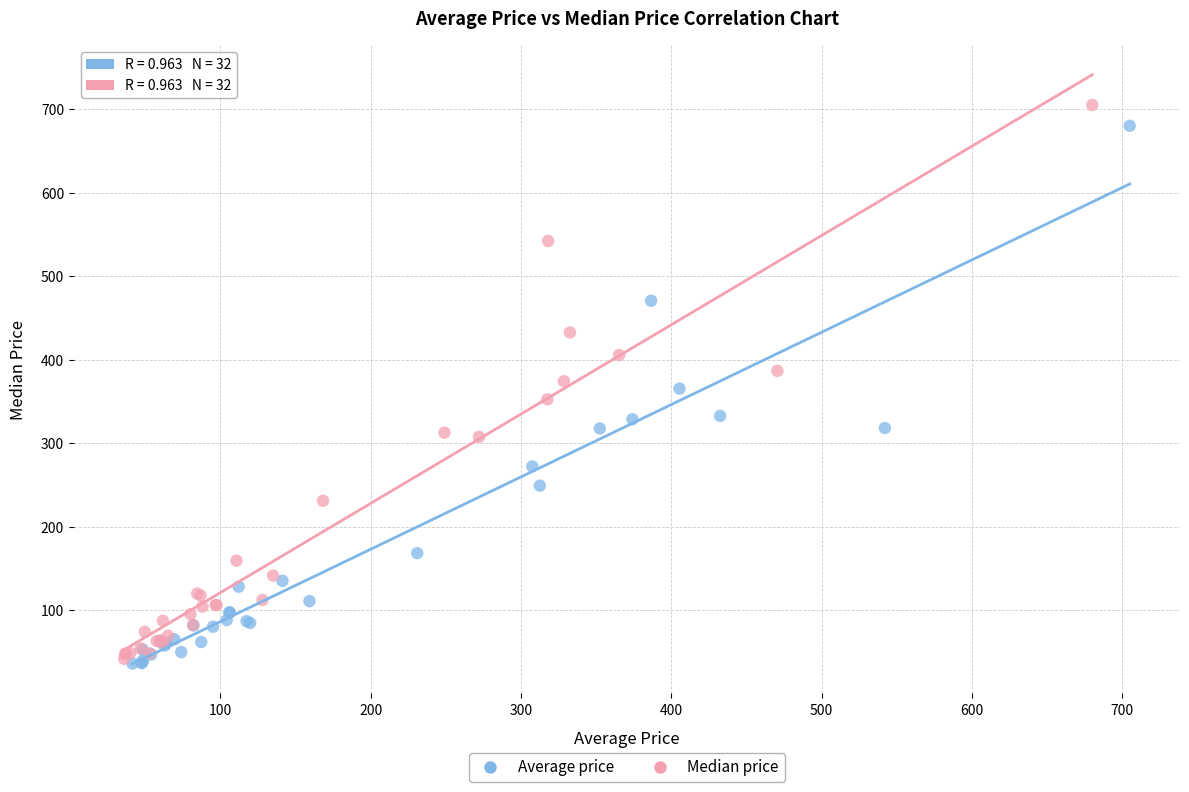

Which series has the largest Y range (max minus min)?

Median price